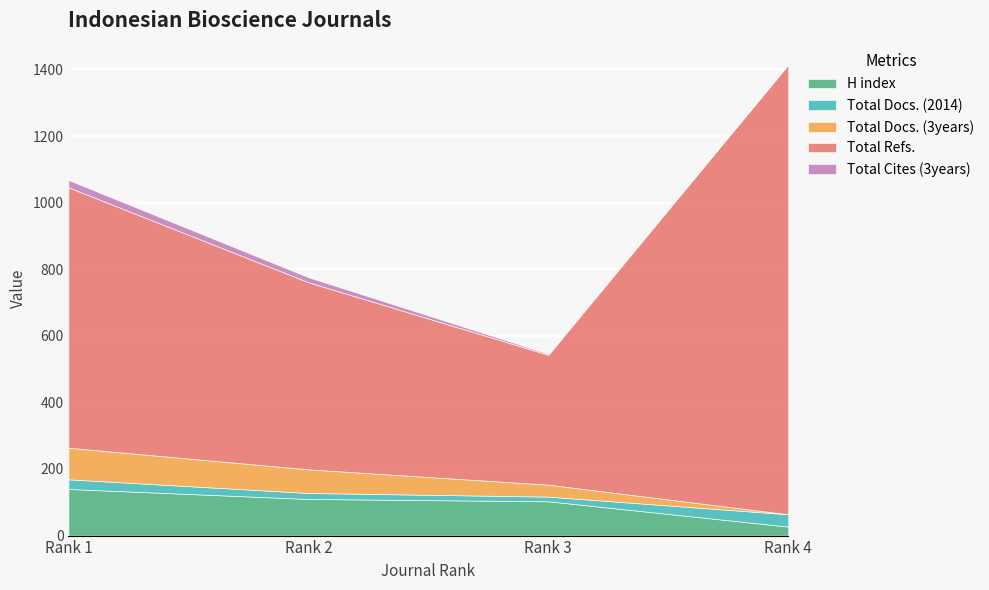

At which label is Total Docs. (3years) closest to 47?

Rank 3